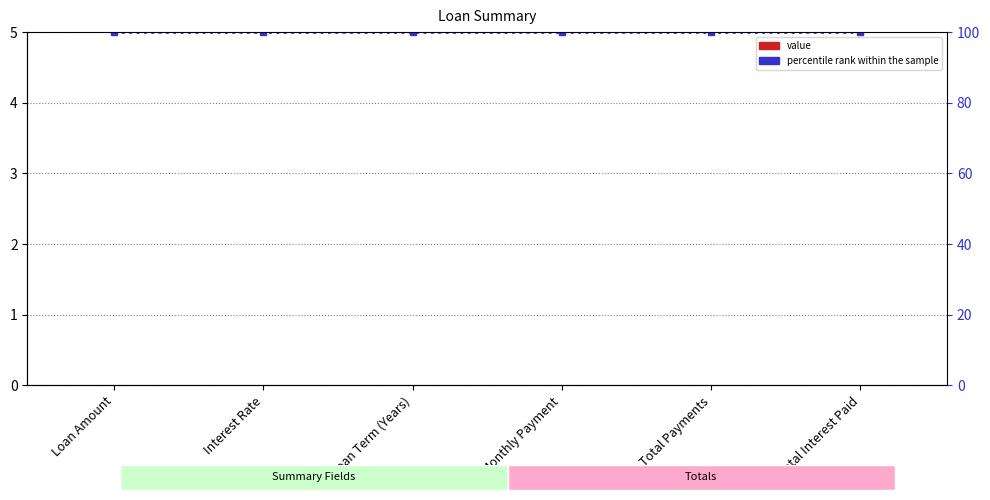

Read the percentile rank within the sample value at Loan Amount.

100